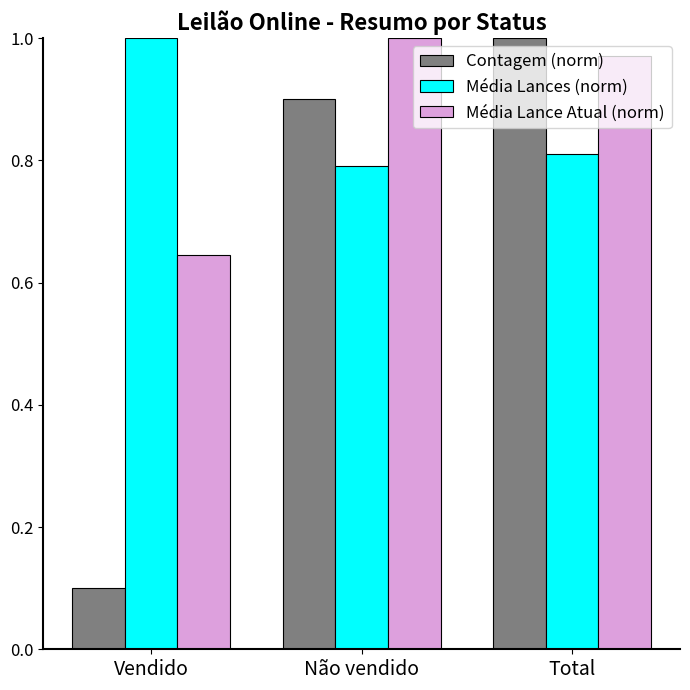

The value of Contagem (norm) at Total is 1.0. True or false?

True